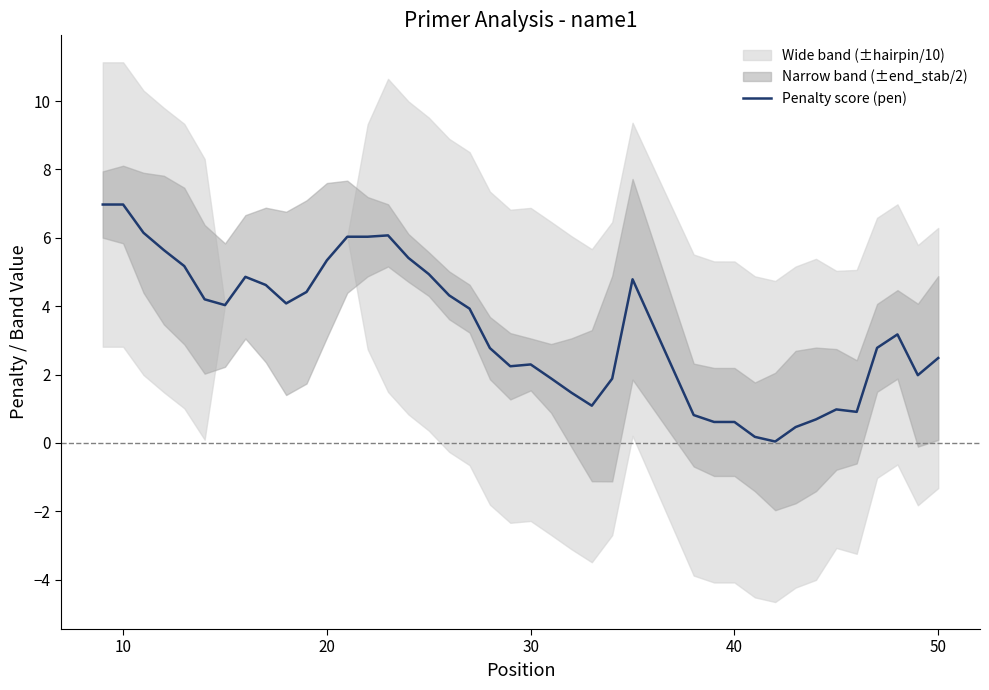

True or false: Penalty score (pen) has a value of 12.1 at 10.

False